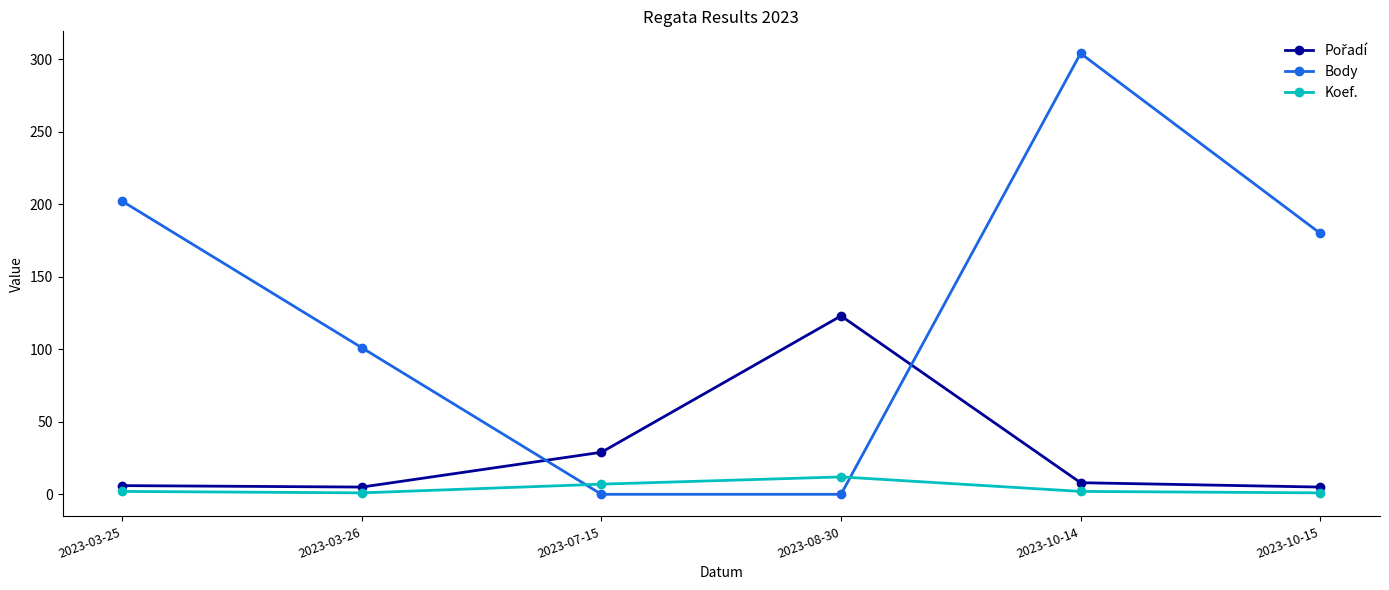

What is the label of the 5th point from the right?

2023-03-26